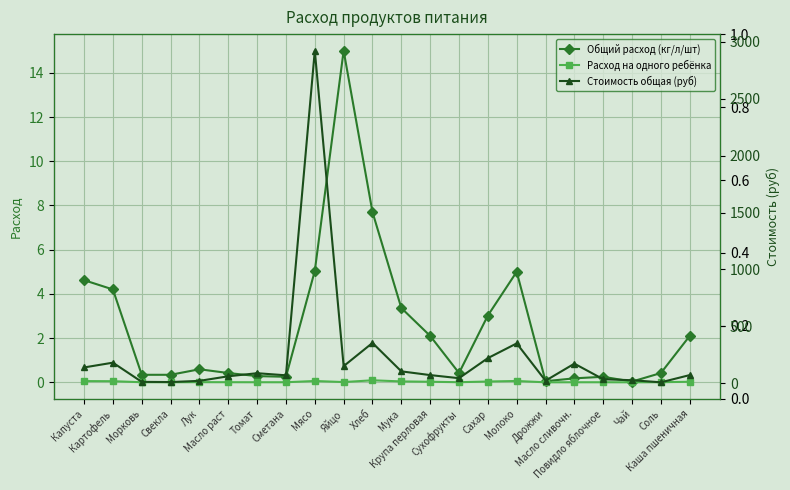

At which category does the chart reach its peak across all series?

Мясо